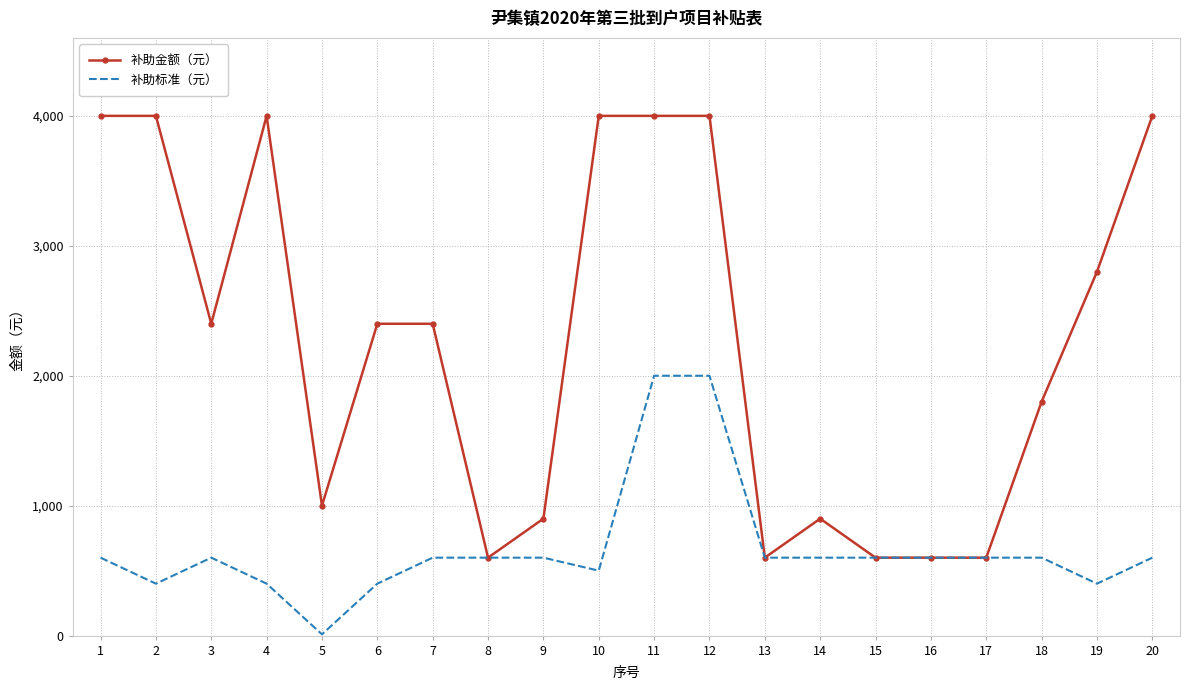

What is the total value across all series at 14?

1500